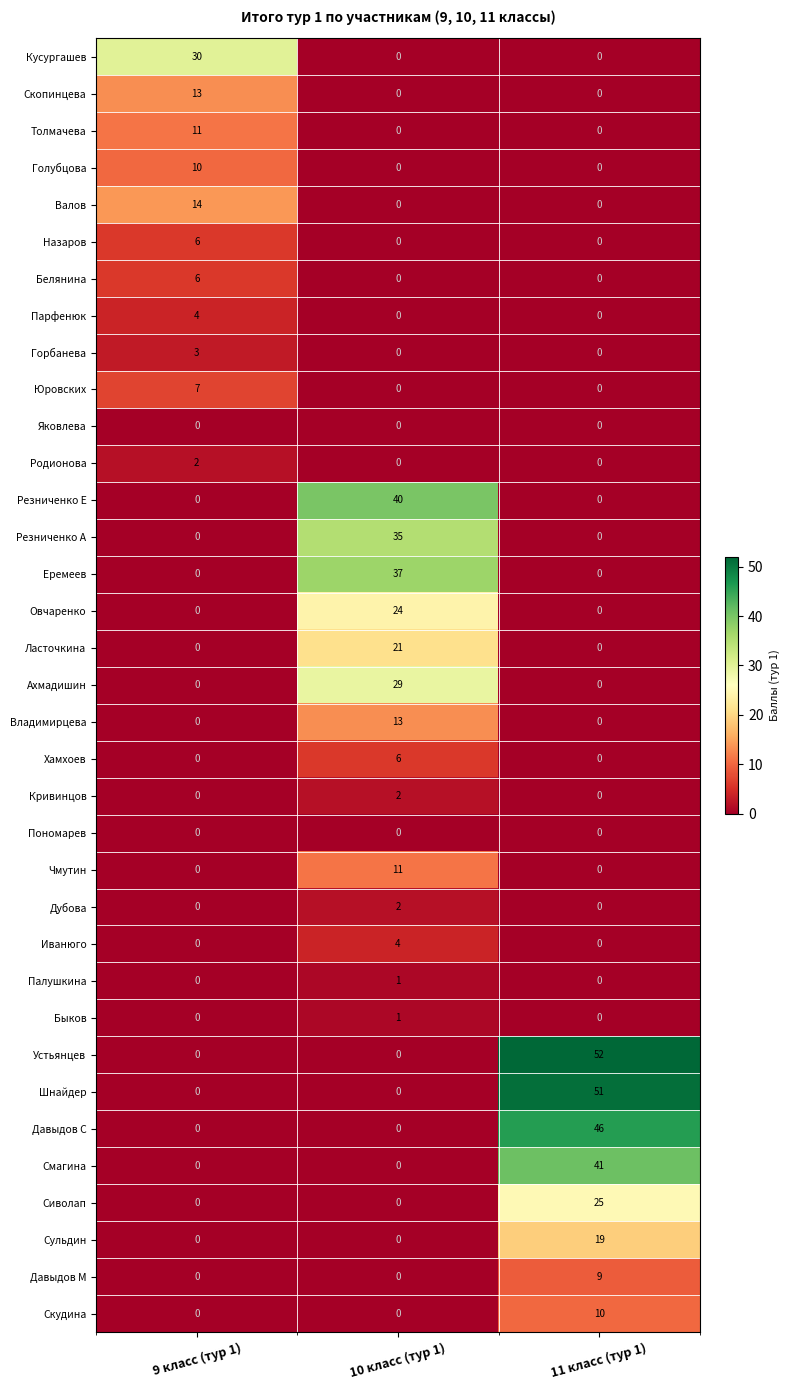

Which series has the largest total across all categories?

Устьянцев